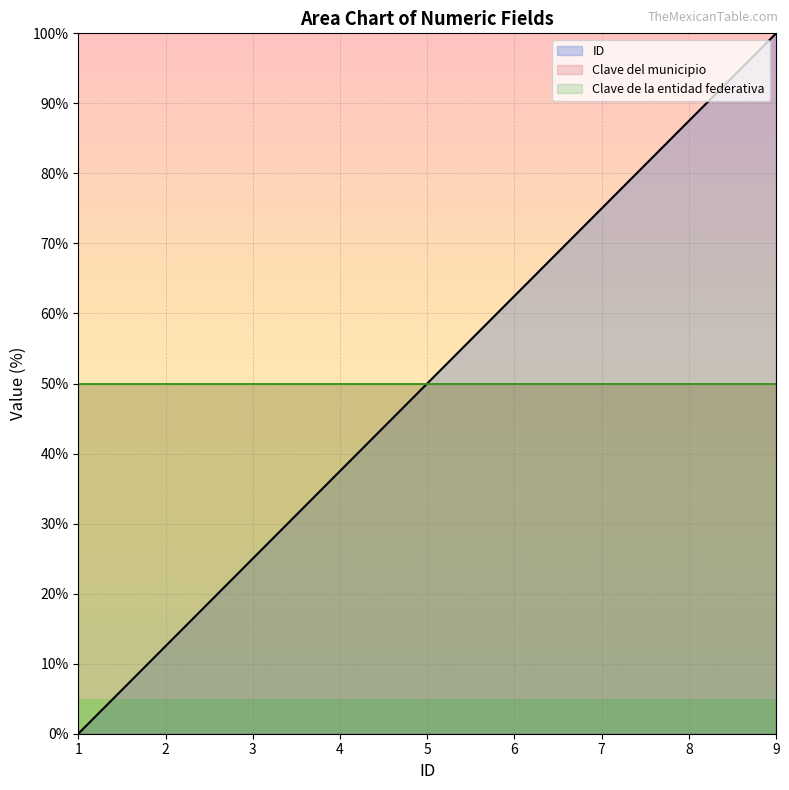

True or false: Clave de la entidad federativa has more than 0 points higher than both neighbors.

False